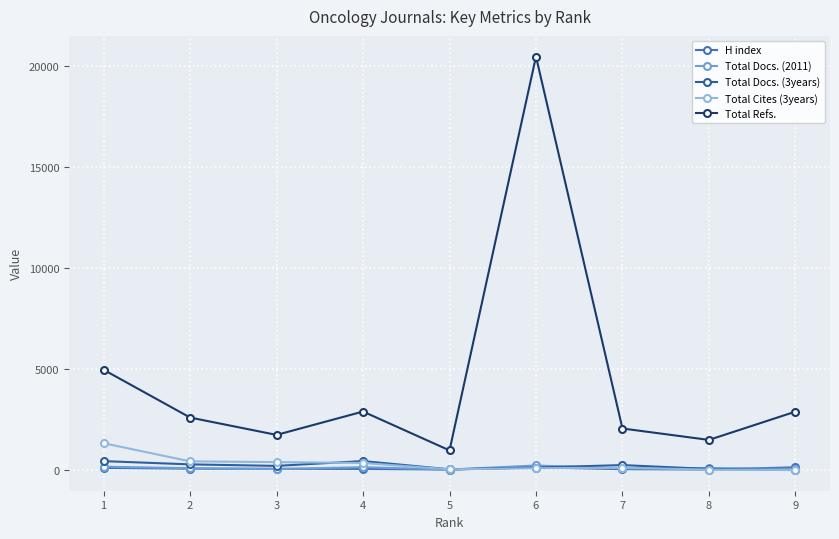

Which label corresponds to the largest value in the chart?

6